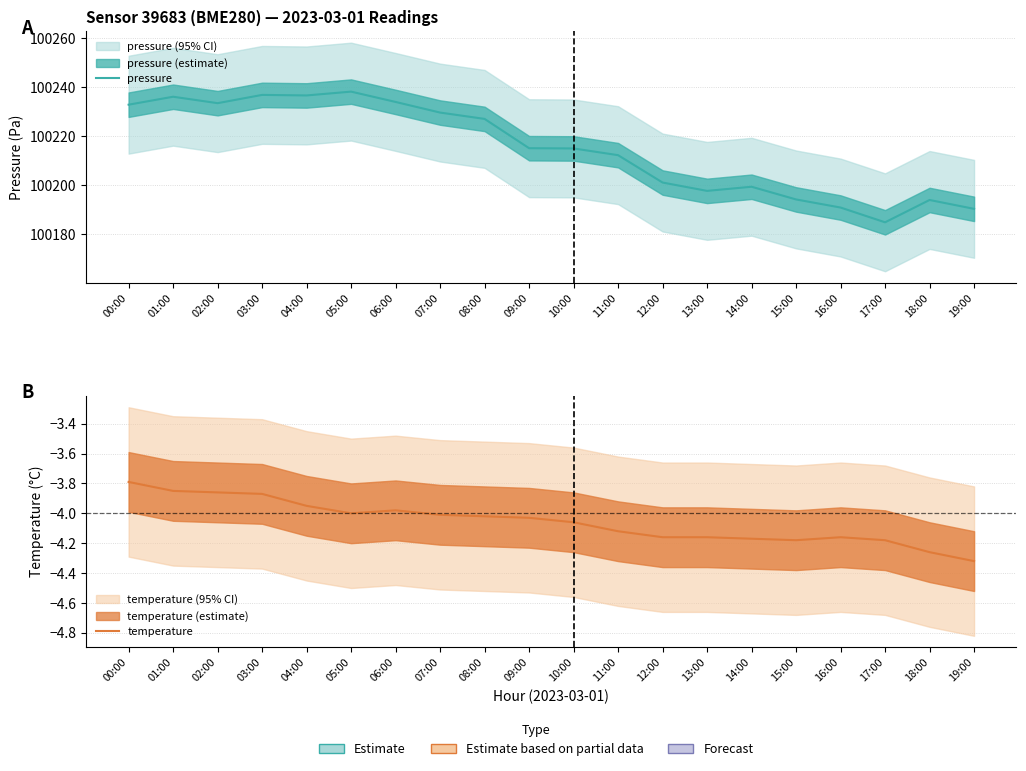

True or false: pressure has a value of 58065.3 at 19:00.

False